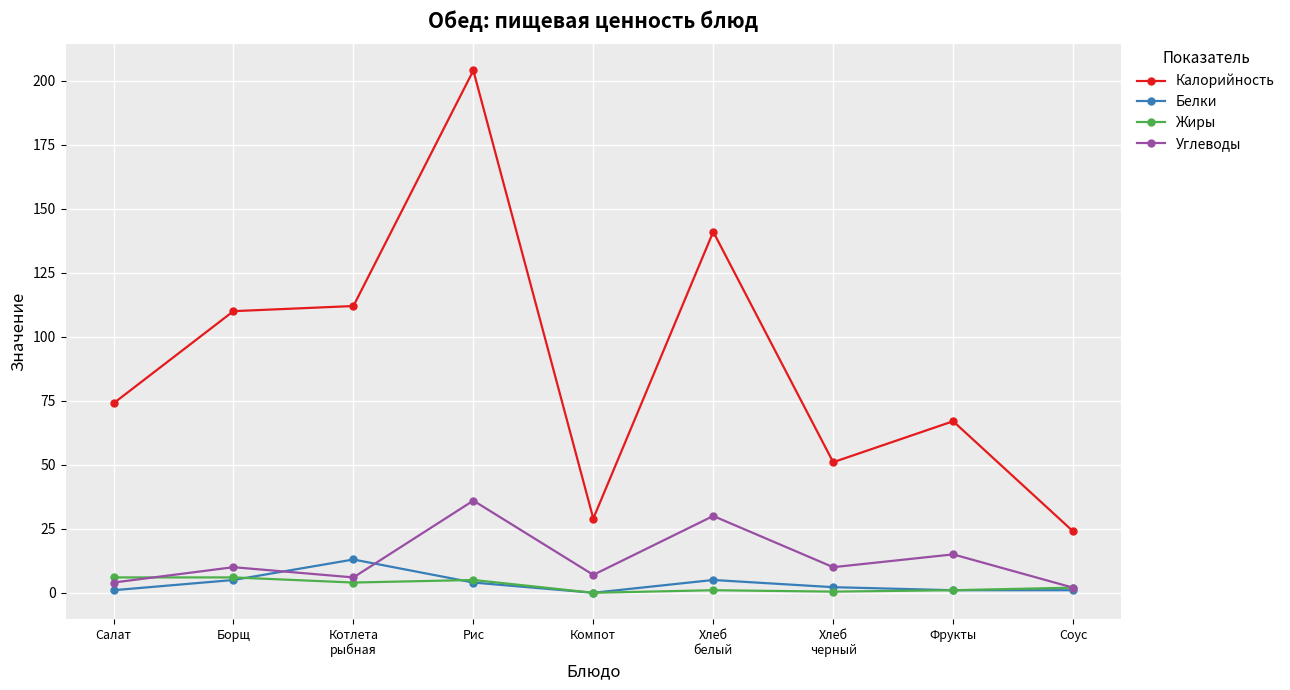

True or false: Углеводы and Калорийность cross at least once.

False